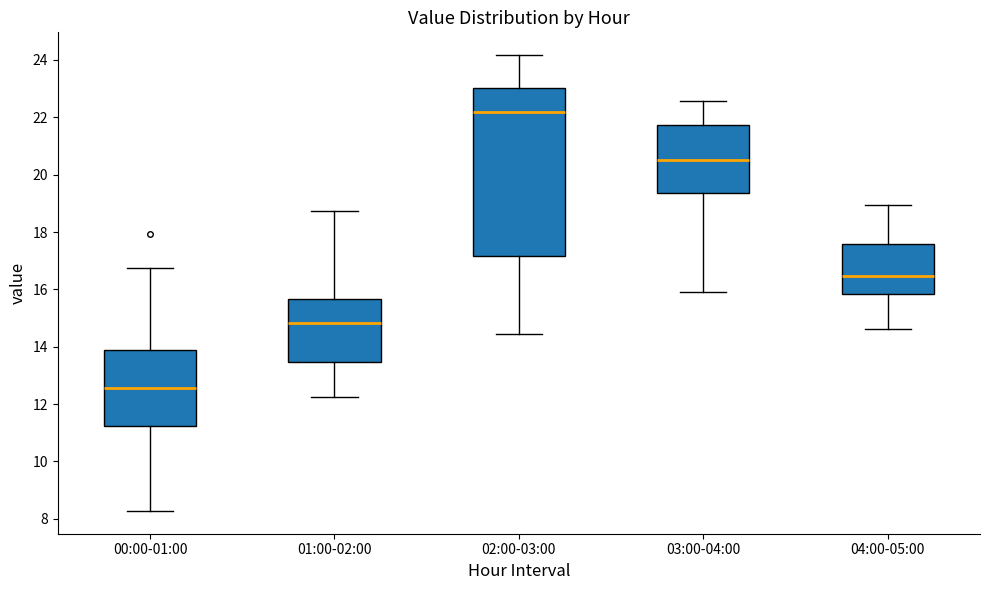

Which box has the highest median line?

02:00-03:00